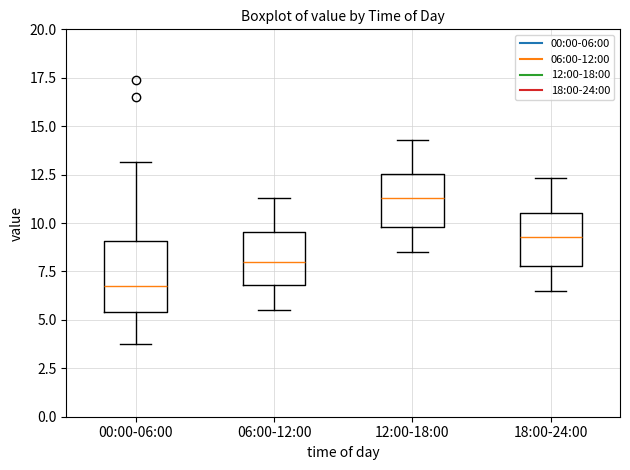

Reading left to right, transcribe this box plot: for each box, give where its median line is, the range the box spans, and where its two whiskers end, as read against the y-axis. The values are not printed on the chart, so give them approximately, as read against the axis.

00:00-06:00: median 6.5, box 5.5 to 9.0, whiskers 4.0 to 13.0
06:00-12:00: median 8.0, box 7.0 to 9.5, whiskers 5.5 to 11.5
12:00-18:00: median 11.5, box 10.0 to 12.5, whiskers 8.5 to 14.5
18:00-24:00: median 9.5, box 8.0 to 10.5, whiskers 6.5 to 12.5